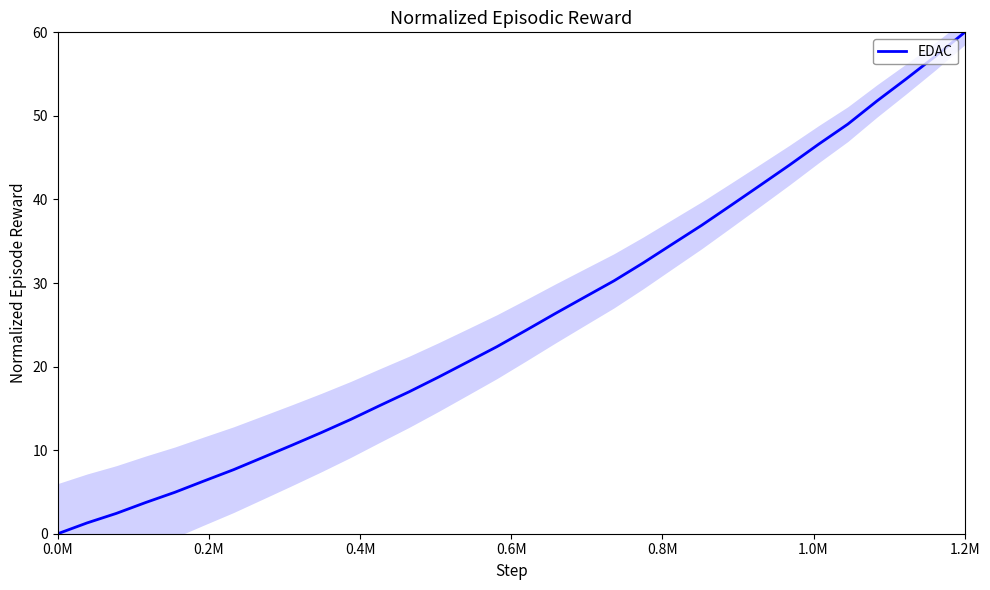

True or false: EDAC has a value of 60.0 at 1.2M.

True